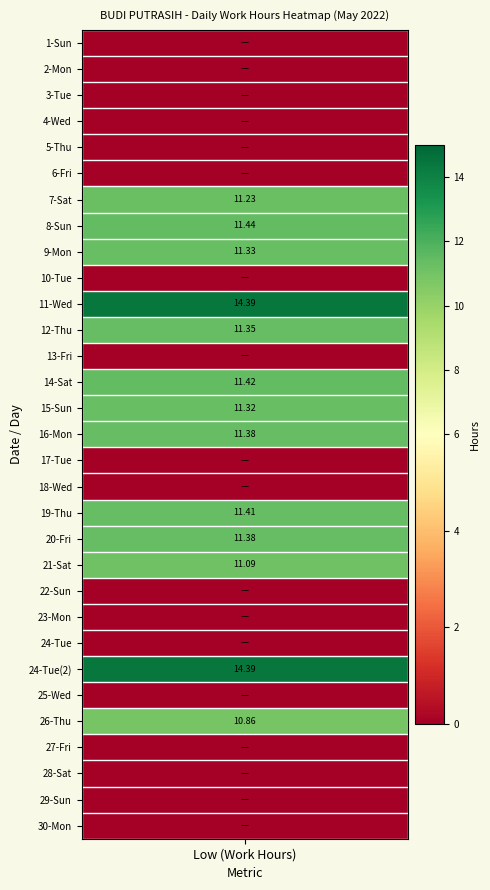

How many data points are above 0?

13